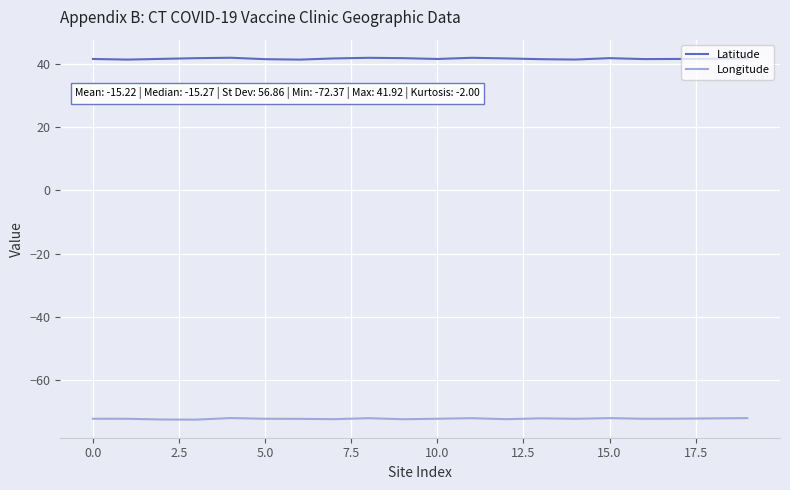

List the series in order of their peak value, lowest first.

Longitude, Latitude